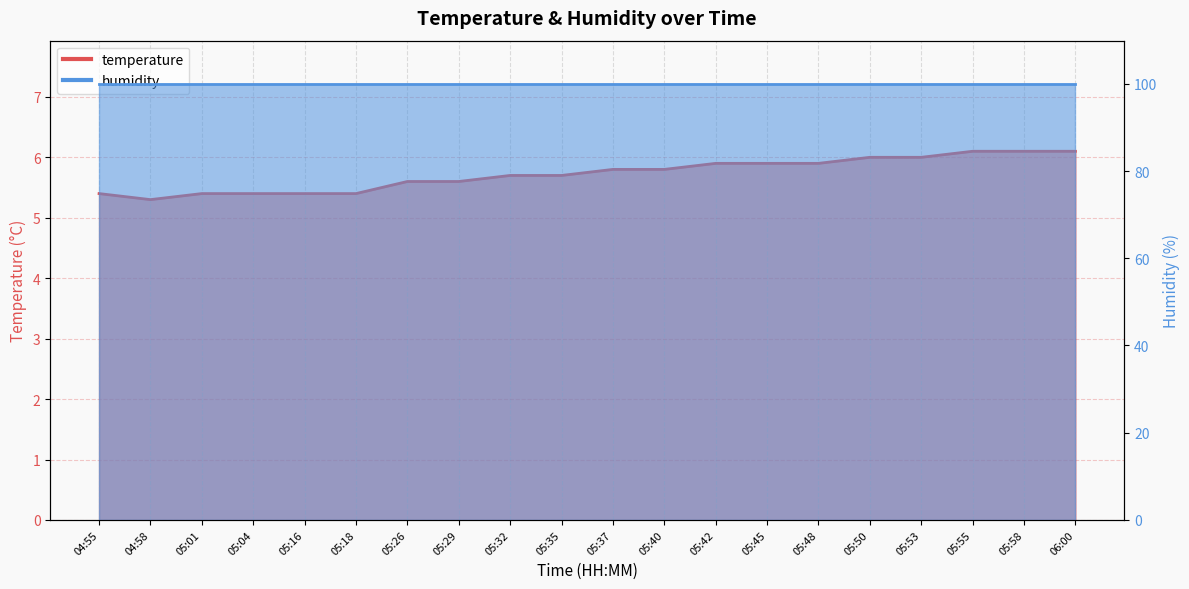

What is the difference between the maximum and second lowest values?

0.7